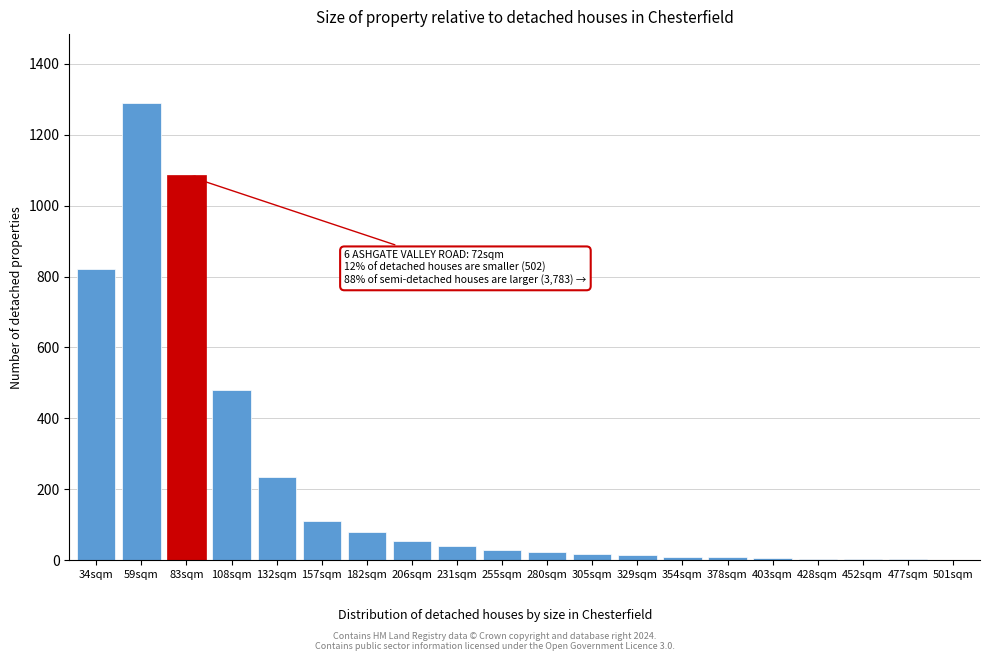

Which category has the highest value across all series?

59sqm